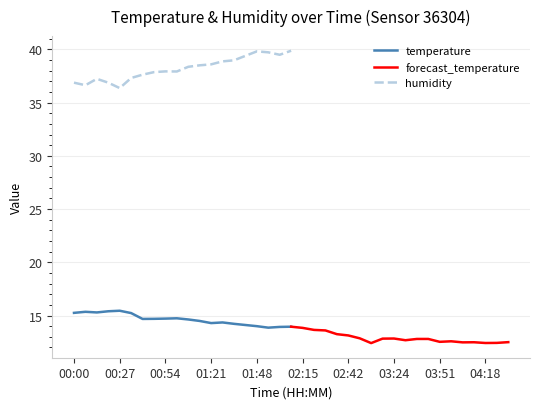

What is the minimum value for temperature?

13.9